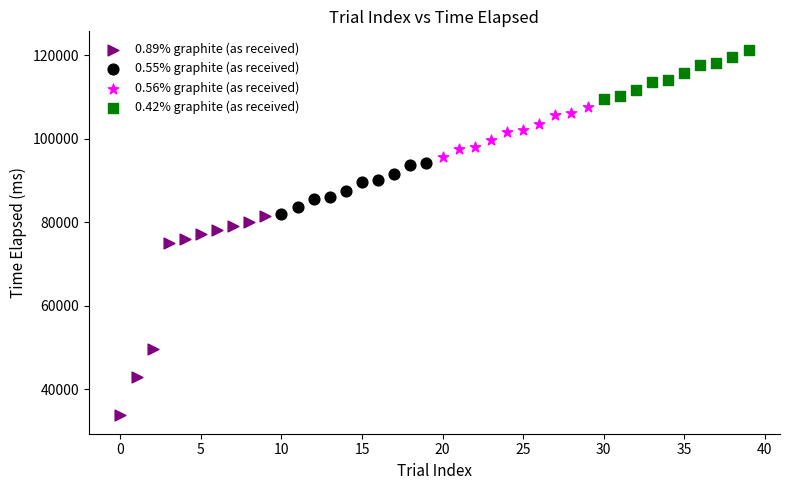

Which series contains the lowest Y value?

0.89% graphite (as received)